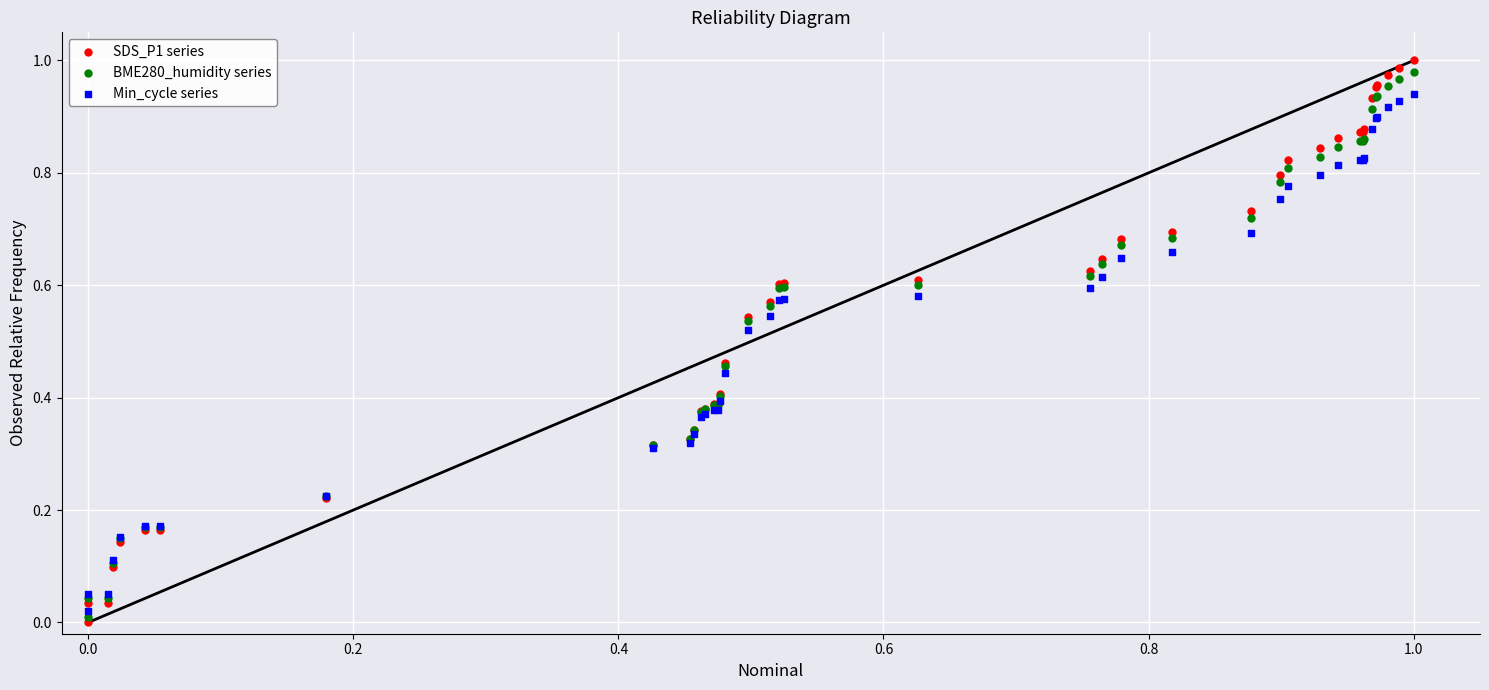

What are all the series names shown in the legend?

SDS_P1 series, BME280_humidity series, Min_cycle series